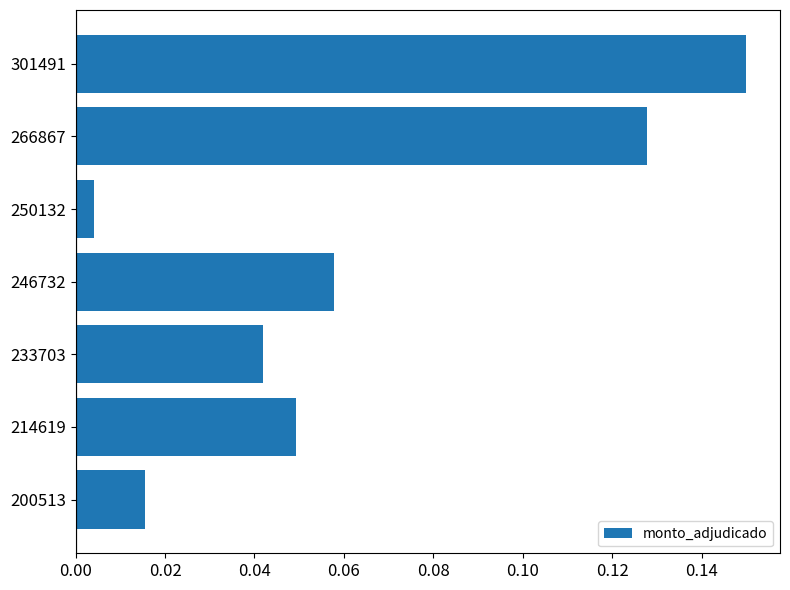

At which label is the value closest to 0?

250132